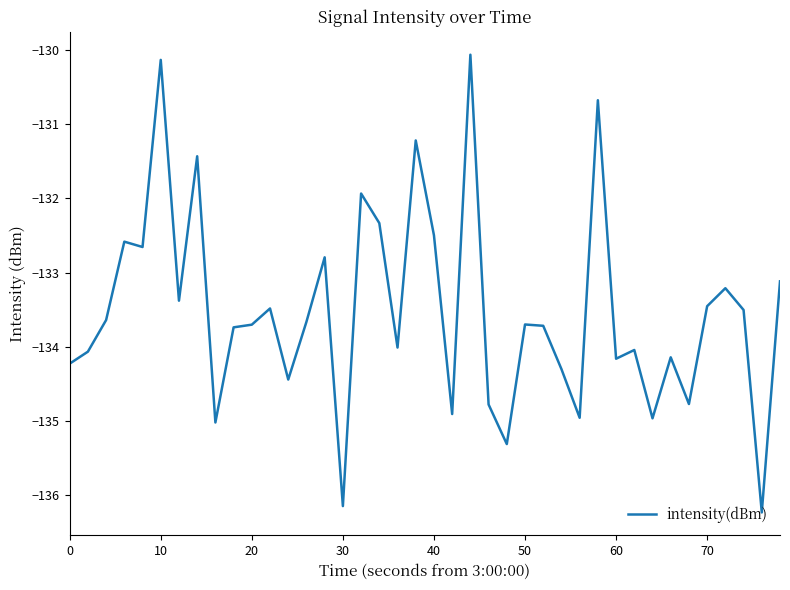

What is the maximum value shown in the chart?

-130.1